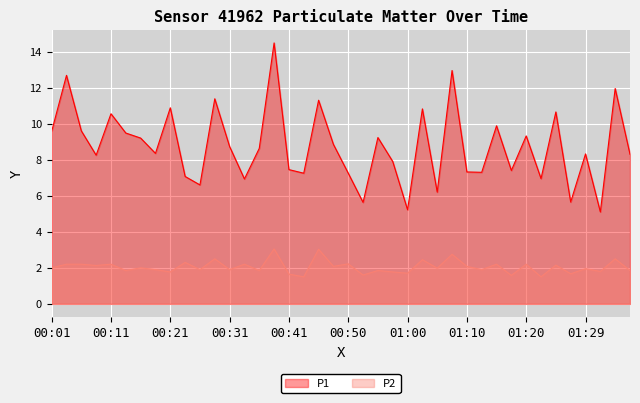

Is the value of P2 at 00:04 greater than the value of P1 at 01:32?

No